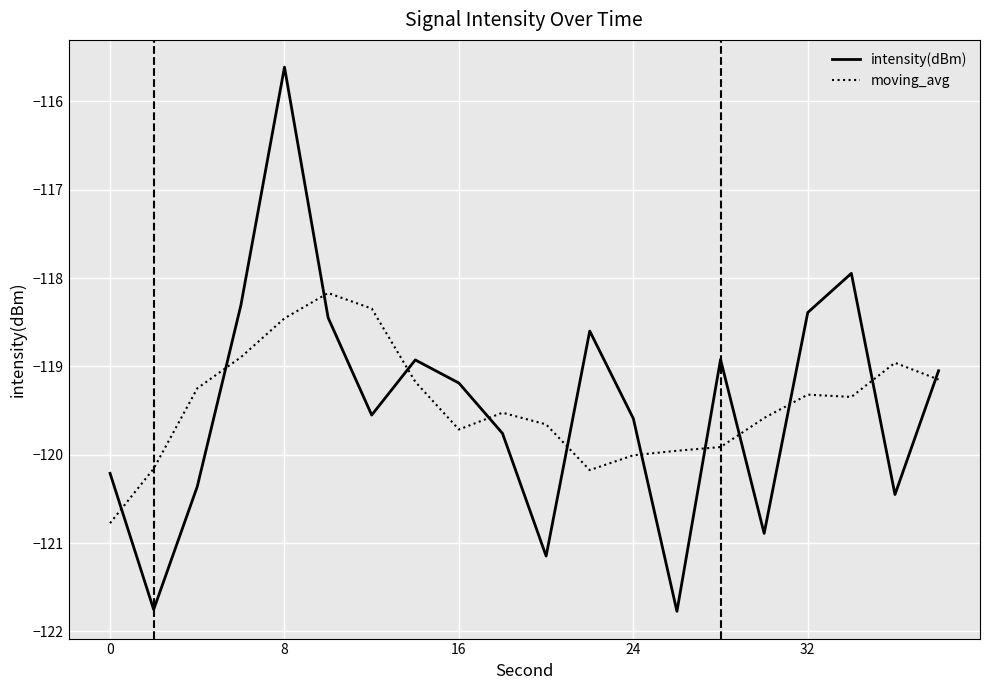

What is the difference between the maximum and minimum values in the moving_avg series?

2.6